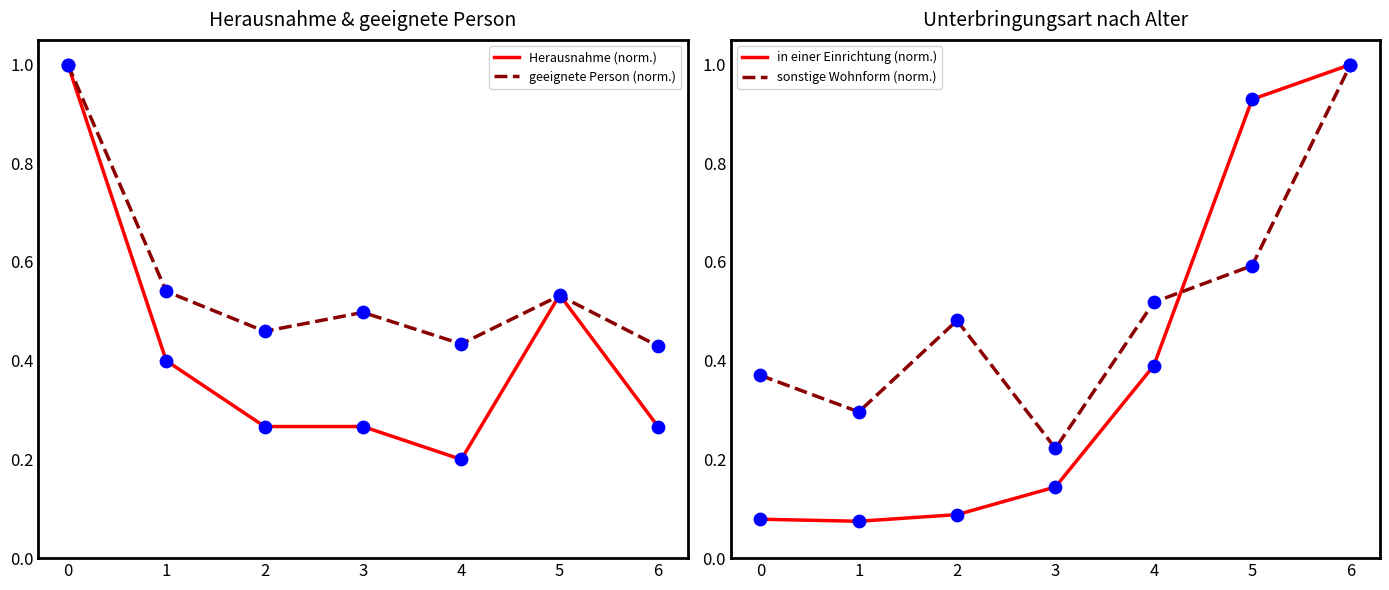

What are all the series names shown in the legend?

Herausnahme (norm.), geeignete Person (norm.), in einer Einrichtung (norm.), sonstige Wohnform (norm.)